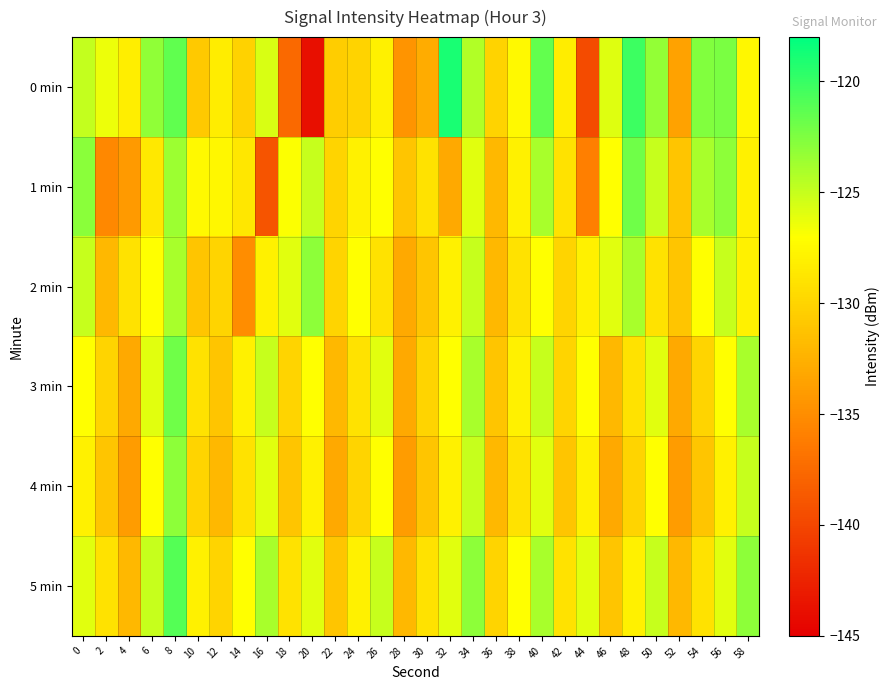

At 0, list the series in order from largest to smallest.

1 min, 0 min, 2 min, 5 min, 3 min, 4 min